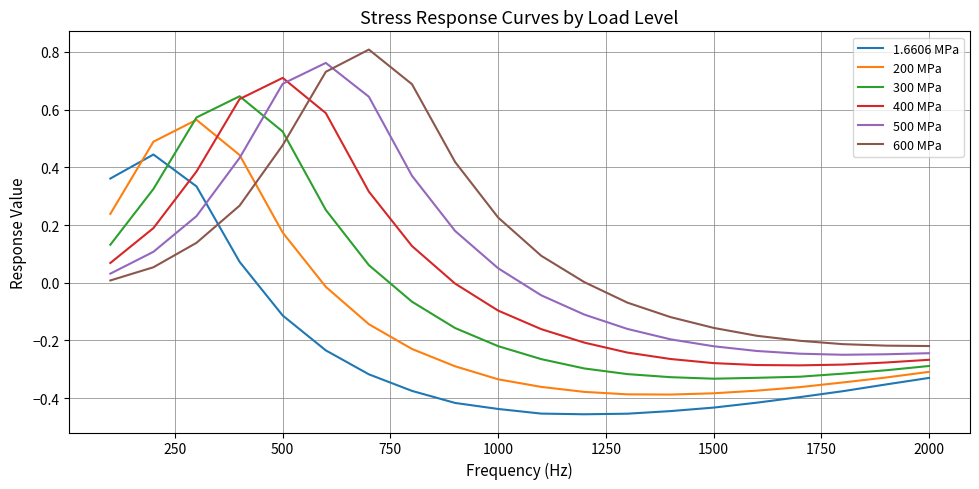

True or false: 600 MPa and 500 MPa intersect in this chart.

True